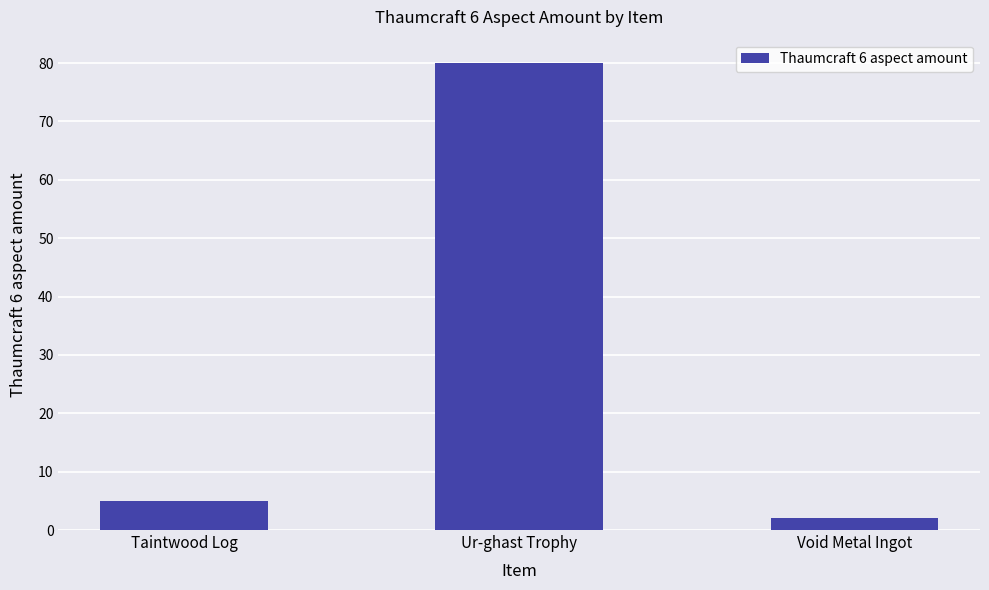

Reading left to right, what are all the values shown in this chart?

Taintwood Log=5	Ur-ghast Trophy=80	Void Metal Ingot=2